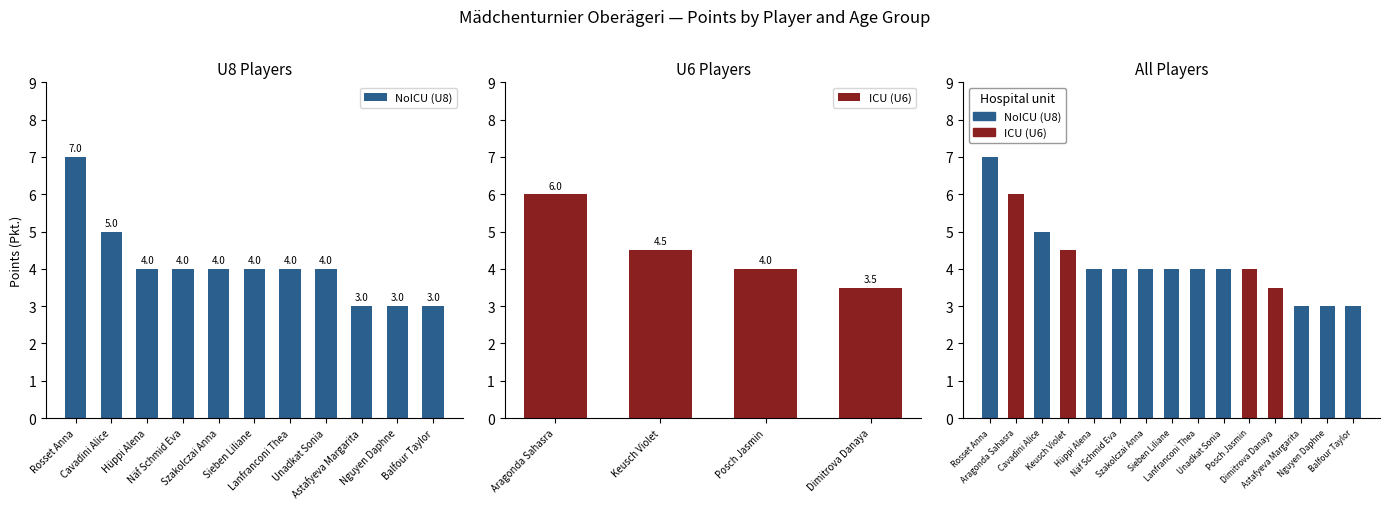

What is the highest value of the NoICU (U8) series?

7.0